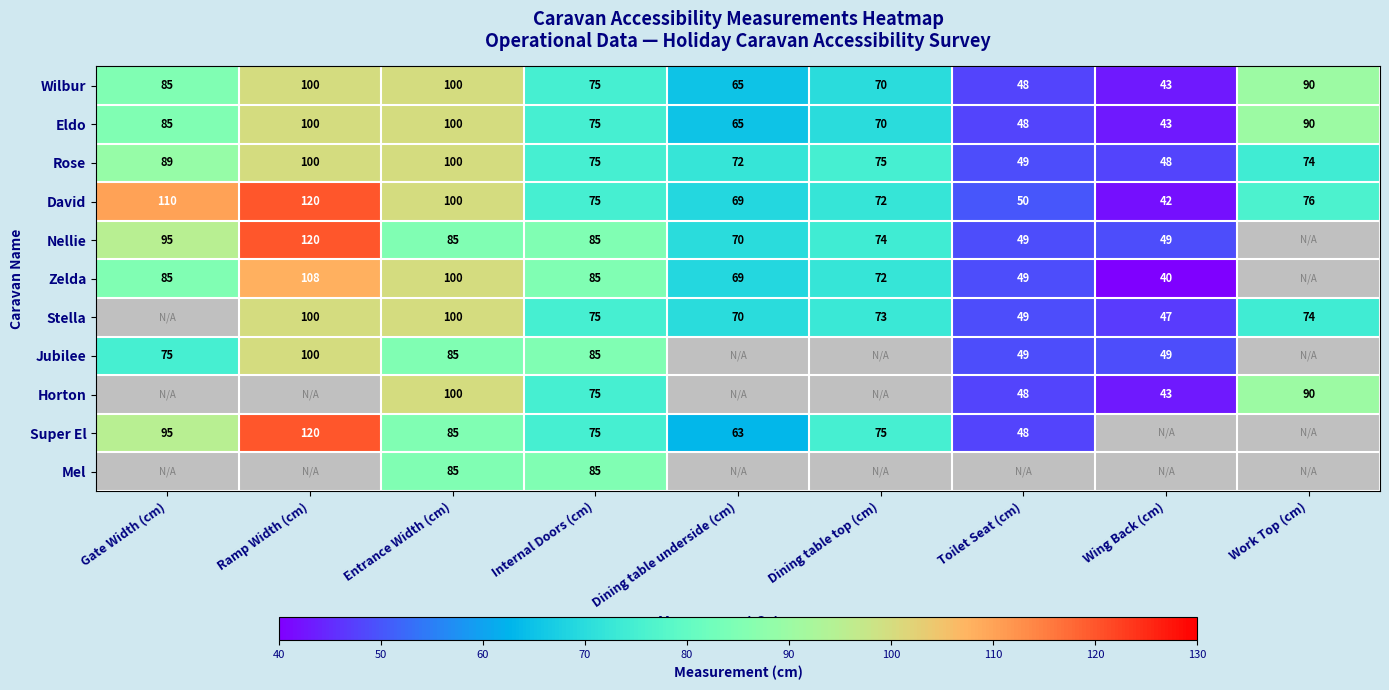

Is the value of Stella at Internal Doors (cm) greater than the value of Jubilee at Wing Back (cm)?

Yes